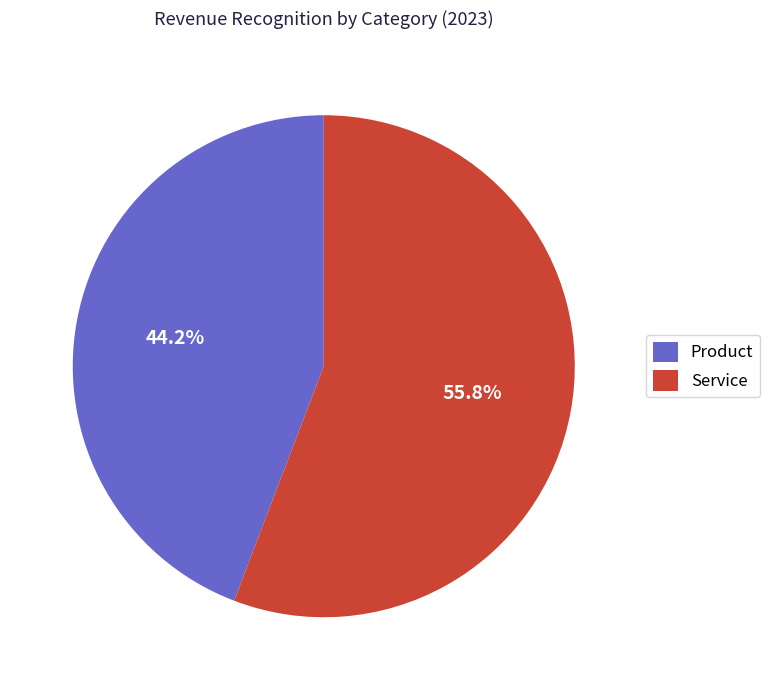

Count the number of slices in the pie.

2